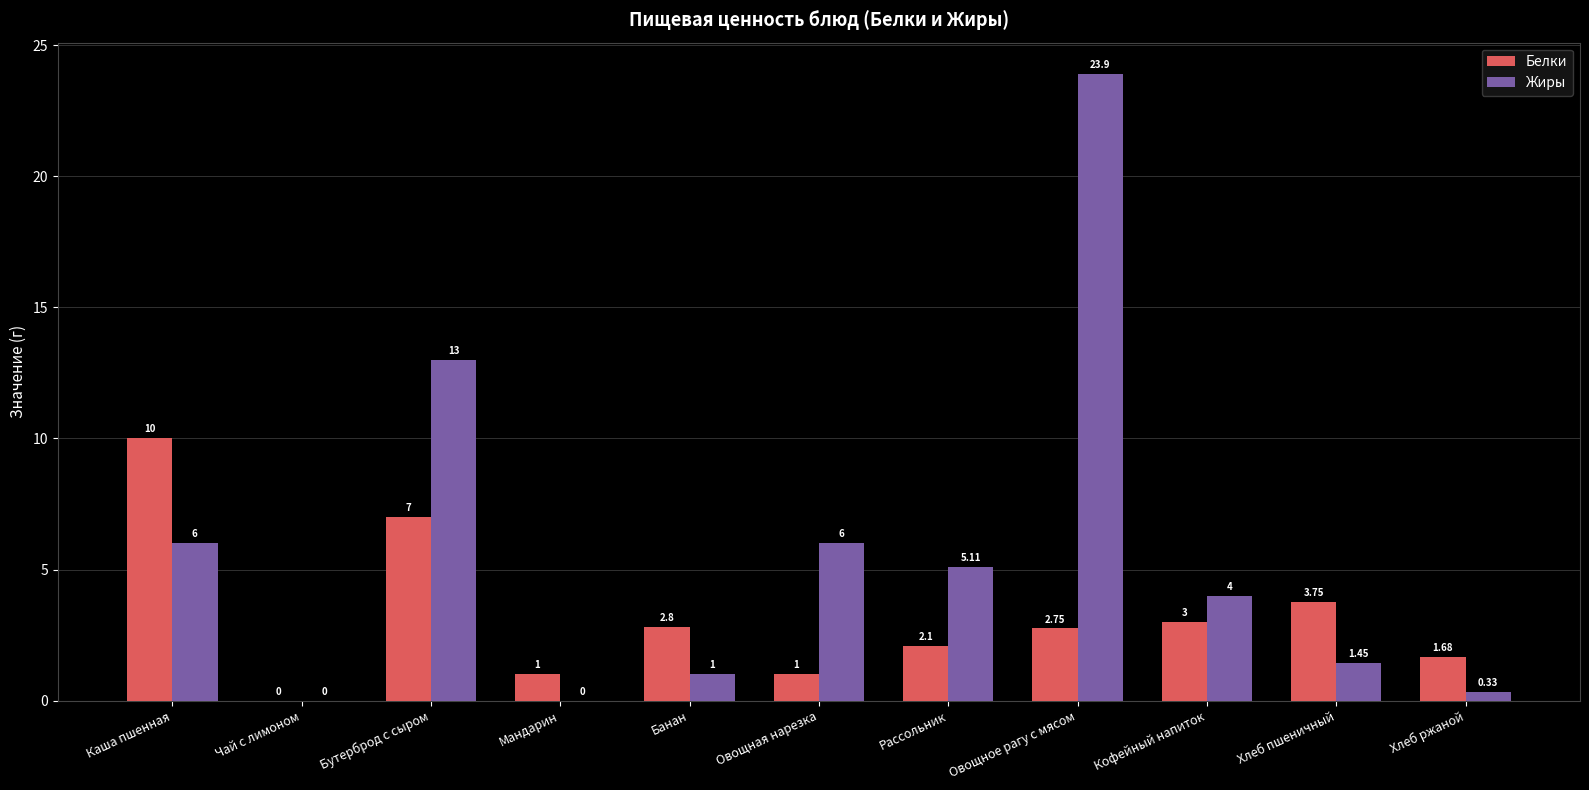

What is the sum of all Жиры values?

60.8